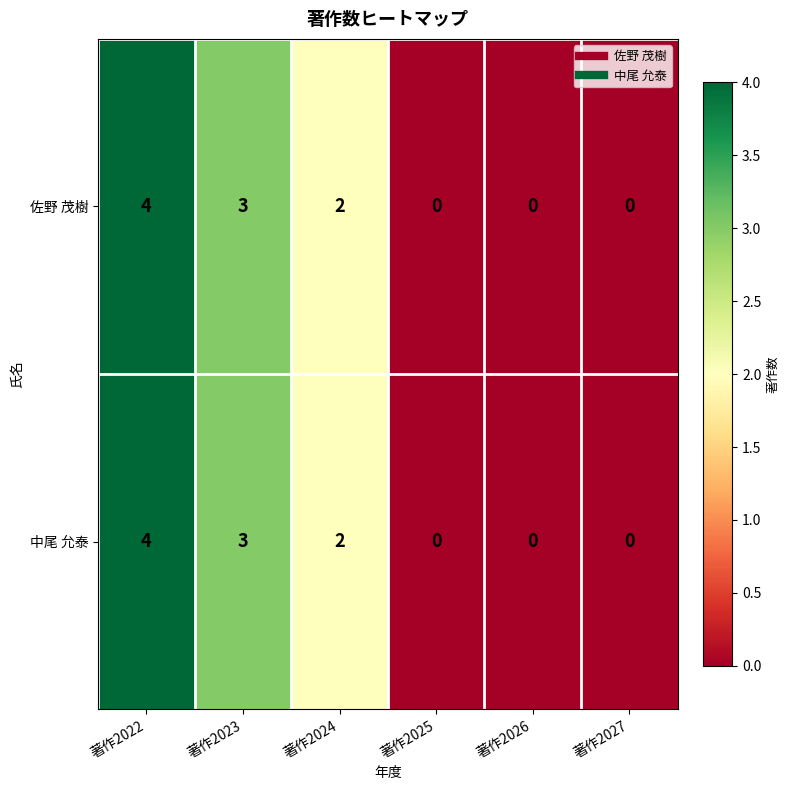

What is the difference between the maximum and minimum values in the 中尾 允泰 series?

4